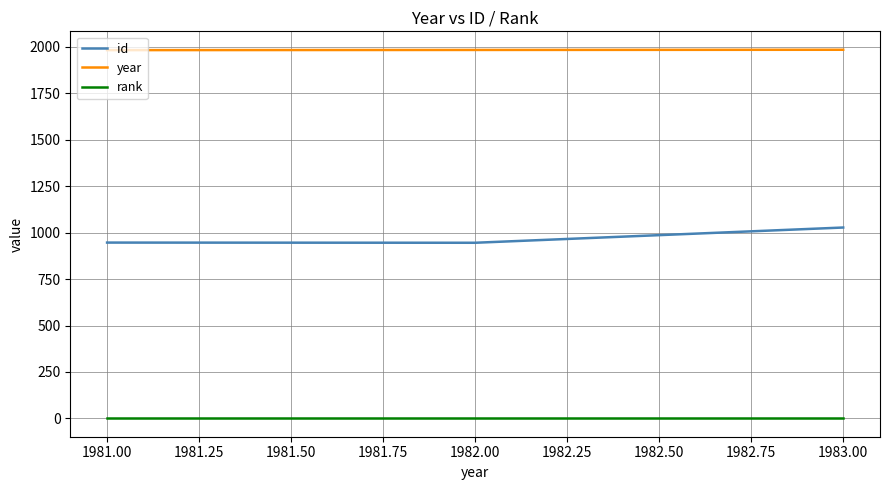

Rank the series by their maximum value, from highest to lowest.

year, id, rank